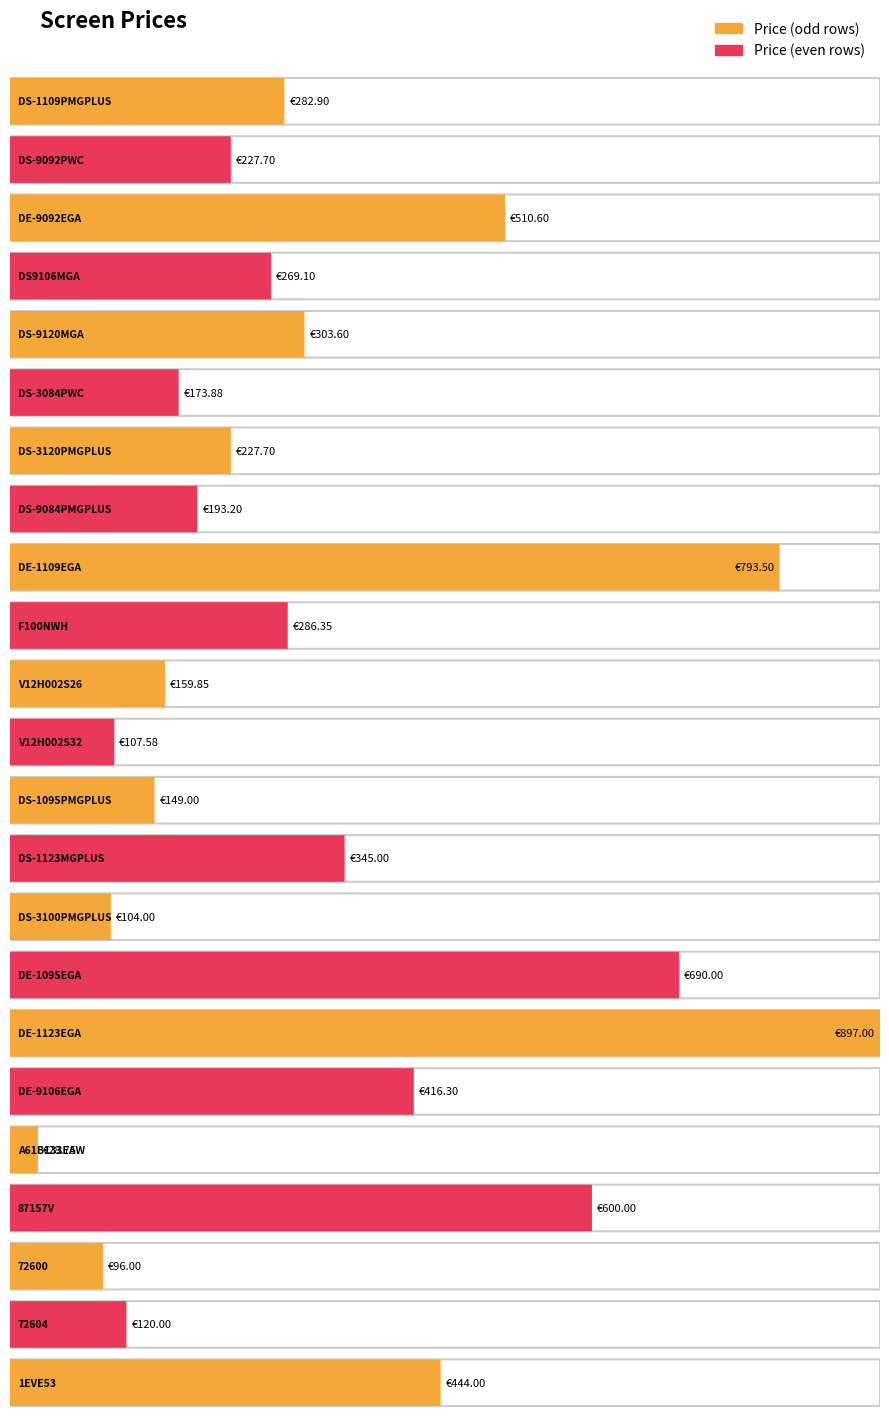

True or false: the data shows 259.3 at DE-1123EGA.

False